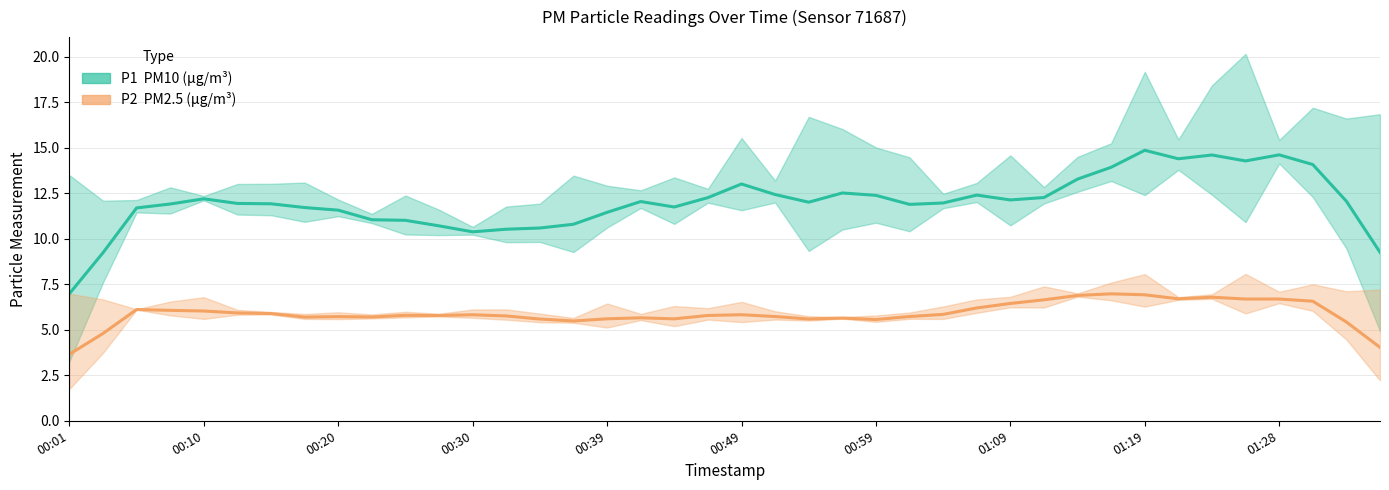

True or false: P2 (smoothed) and P1 (smoothed) intersect in this chart.

False